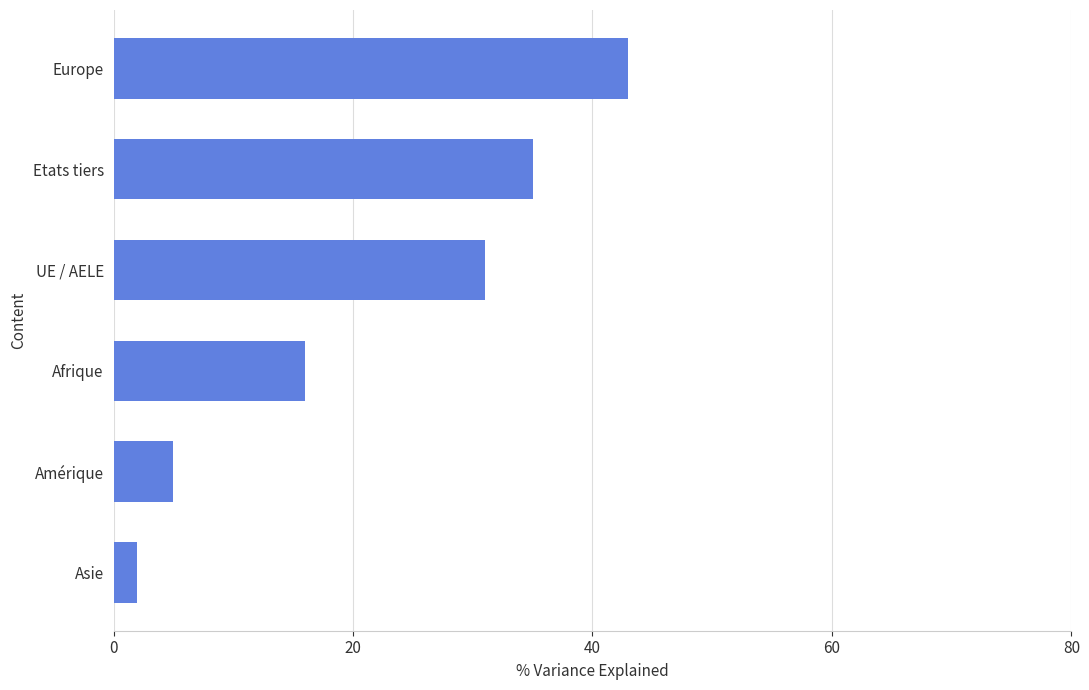

How many data points are less than 31?

3